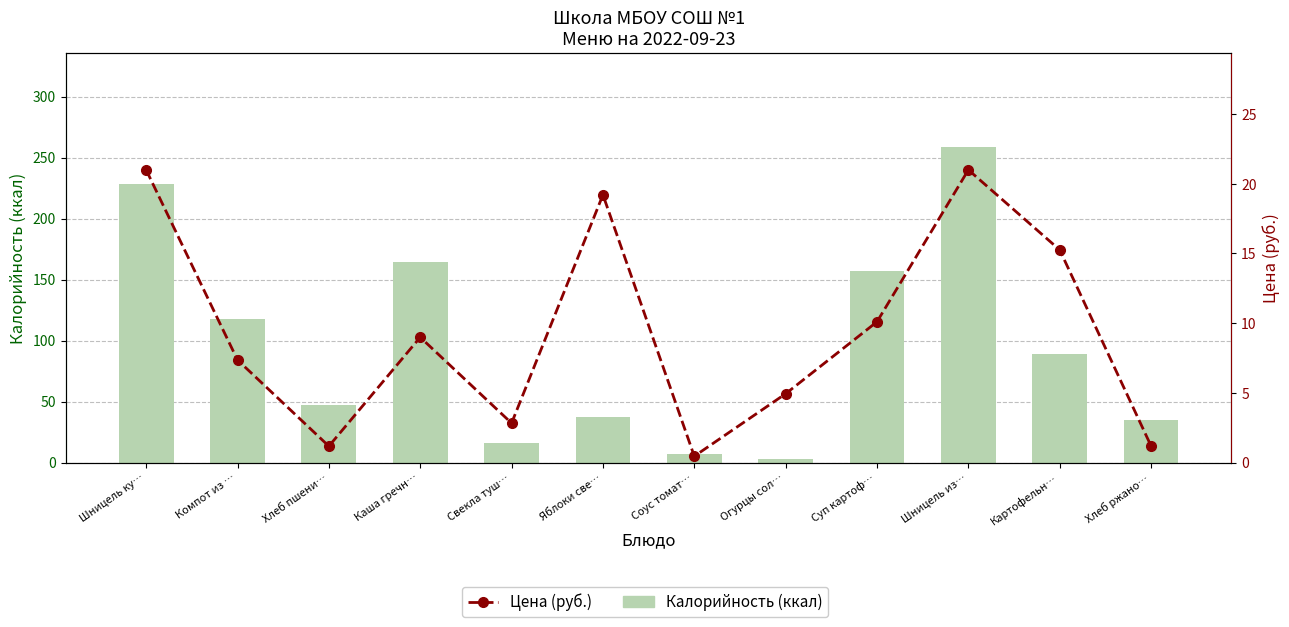

How many values in the Калорийность (ккал) series are below 88?

6